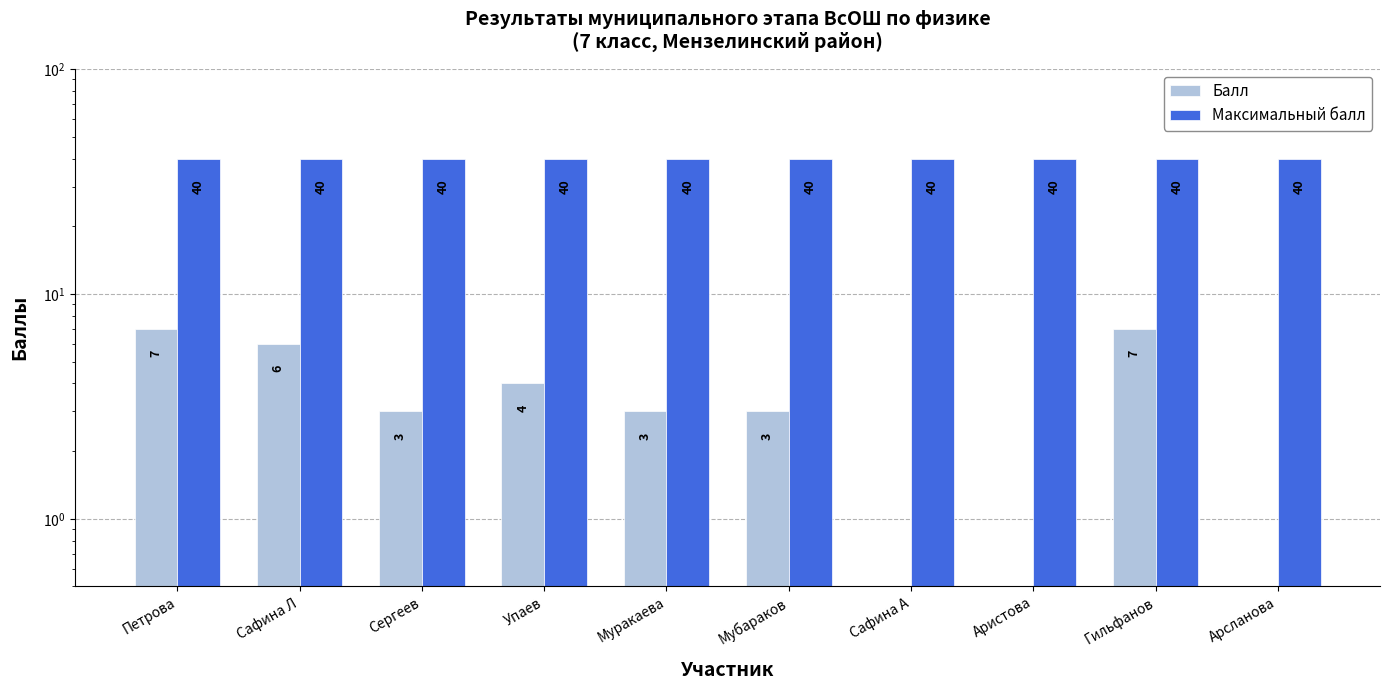

Reading left to right, extract all data points from this chart.

Балл: 7	6	3	4	3	3	0	0	7	0
Максимальный балл: 40	40	40	40	40	40	40	40	40	40